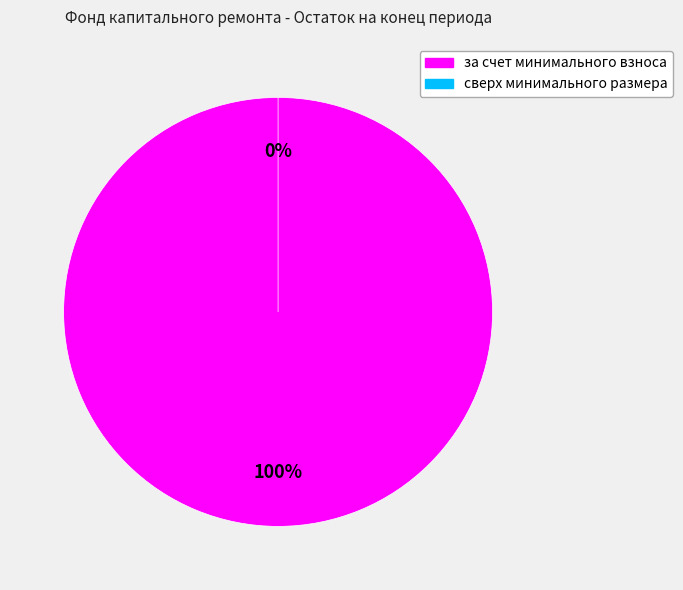

Rank the categories by value from lowest to highest.

сверх минимального размера, за счет минимального взноса